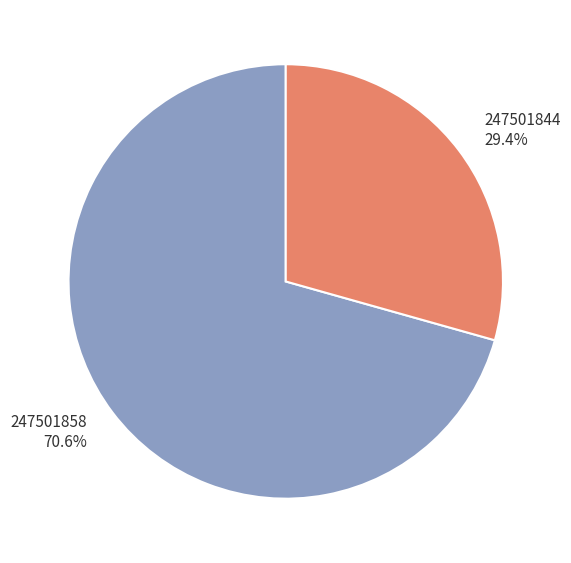

To the nearest percent, what portion does 247501858 represent?

71%